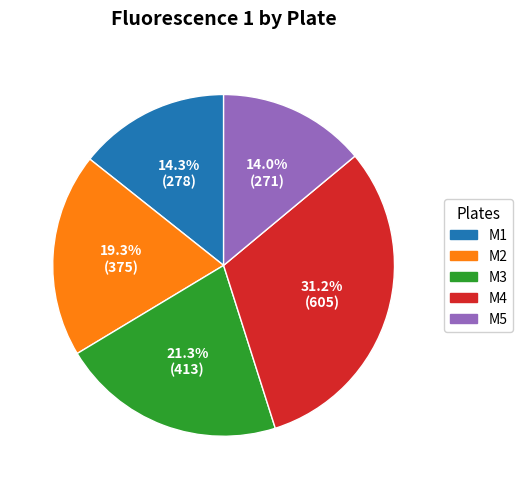

What percentage is the M2 slice, to the nearest percent?

19%